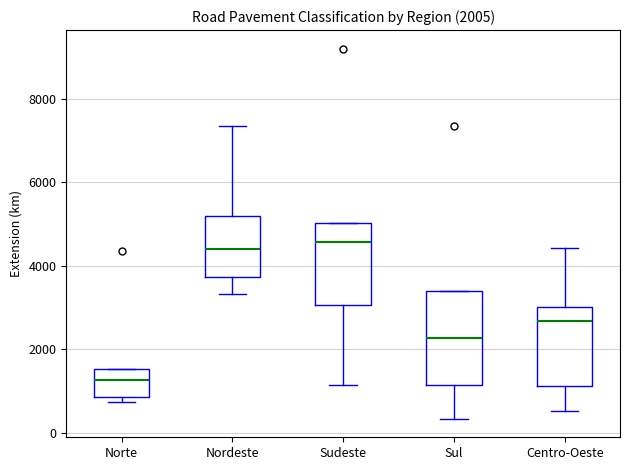

Which box is the tallest, from its lower edge to its upper edge?

Sul